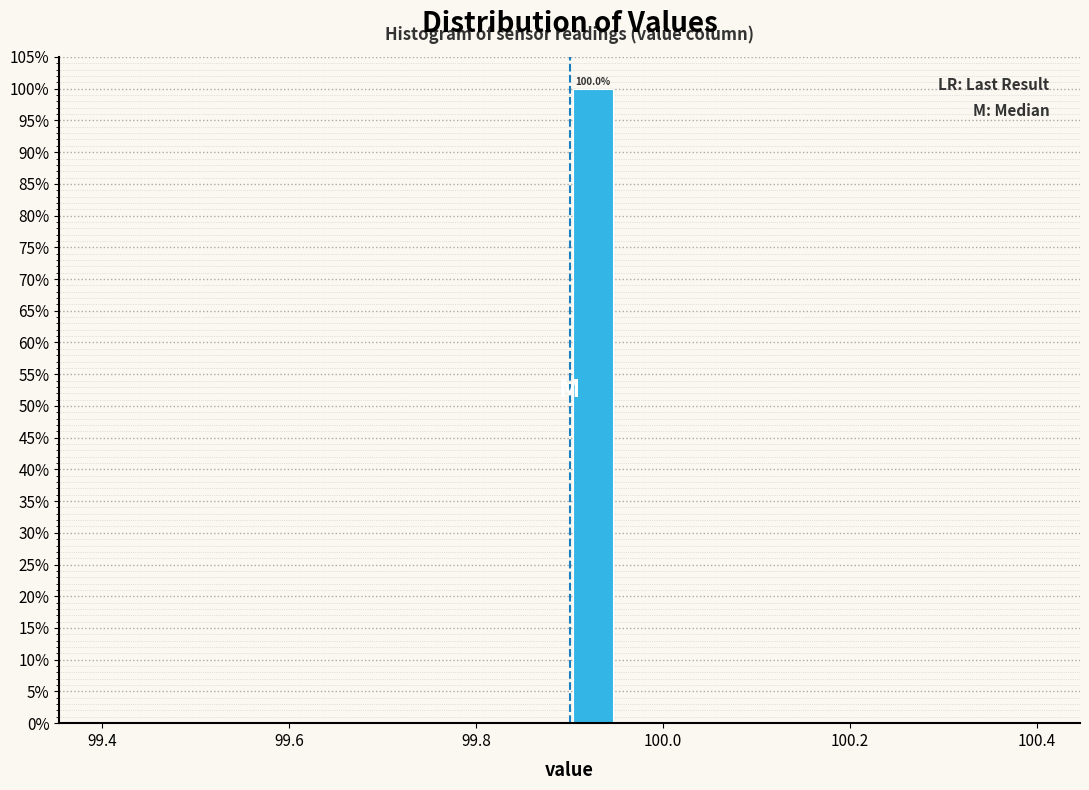

Read against the x-axis, roughly where is the centre of the tallest bar?

99.92